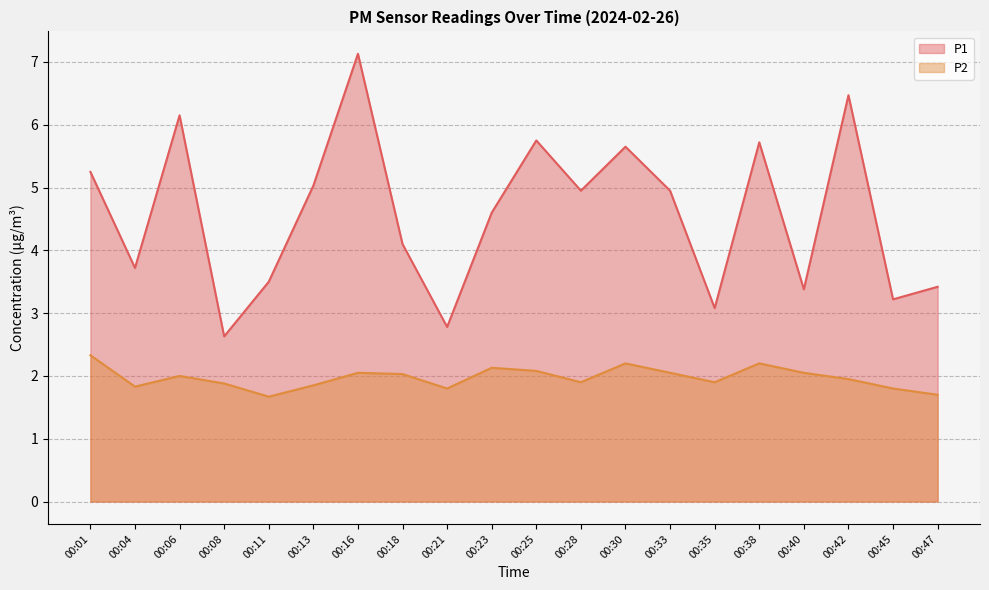

The P2 series shows 0.8 at 00:45. True or false?

False